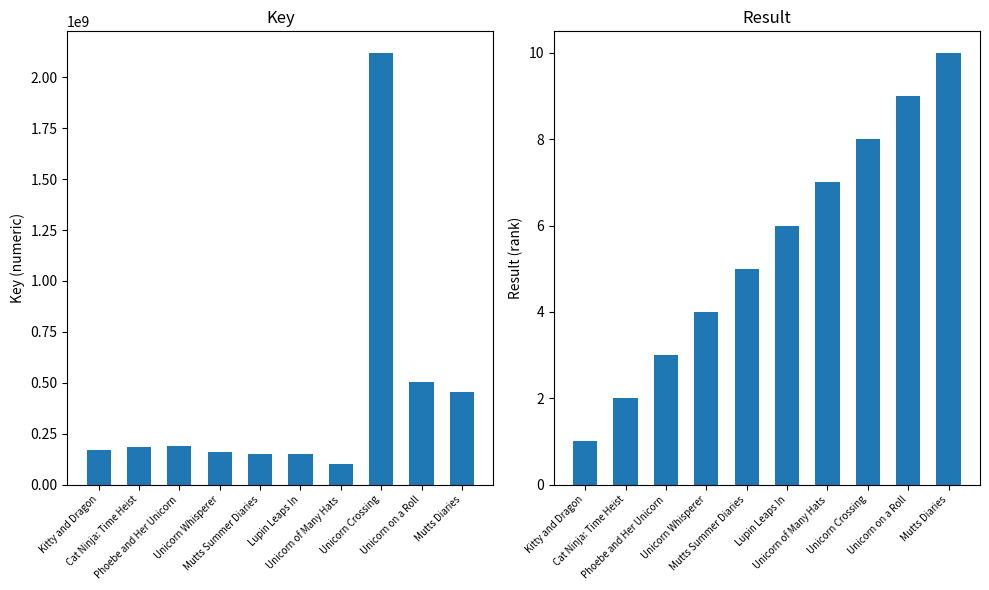

Which has a higher value, Cat Ninja: Time Heist or Mutts Diaries?

Mutts Diaries